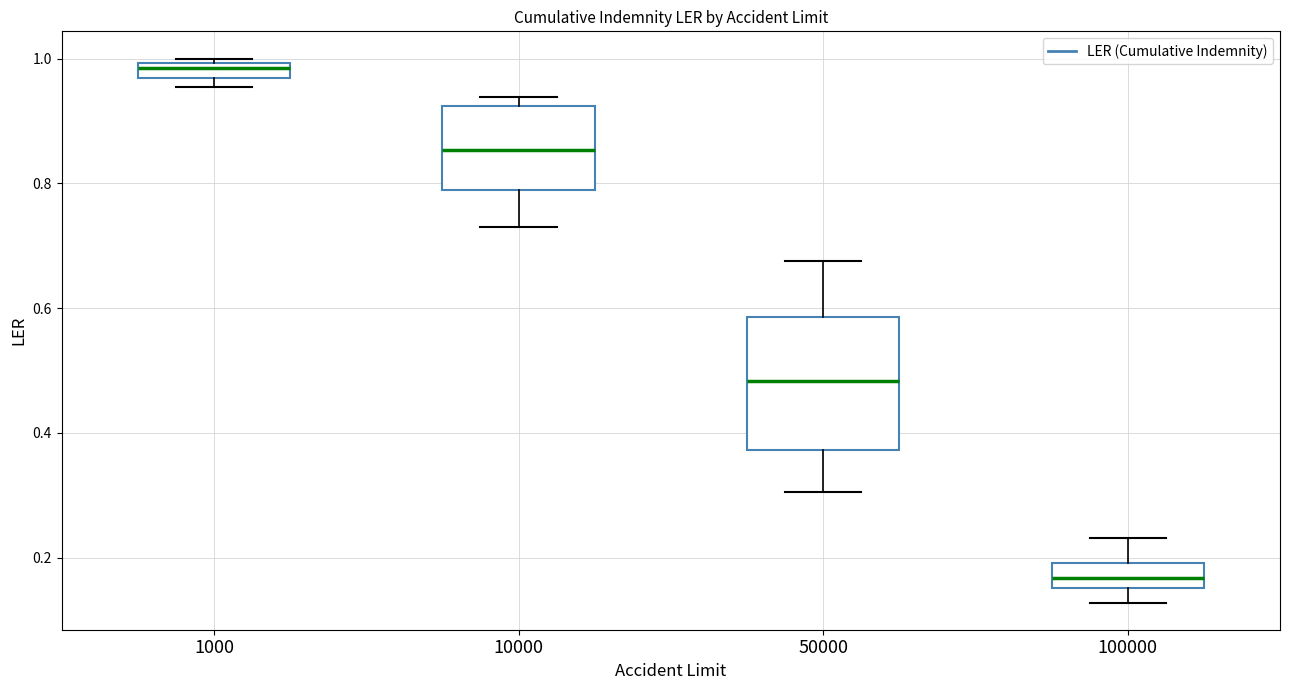

Which box has the highest median line?

1000